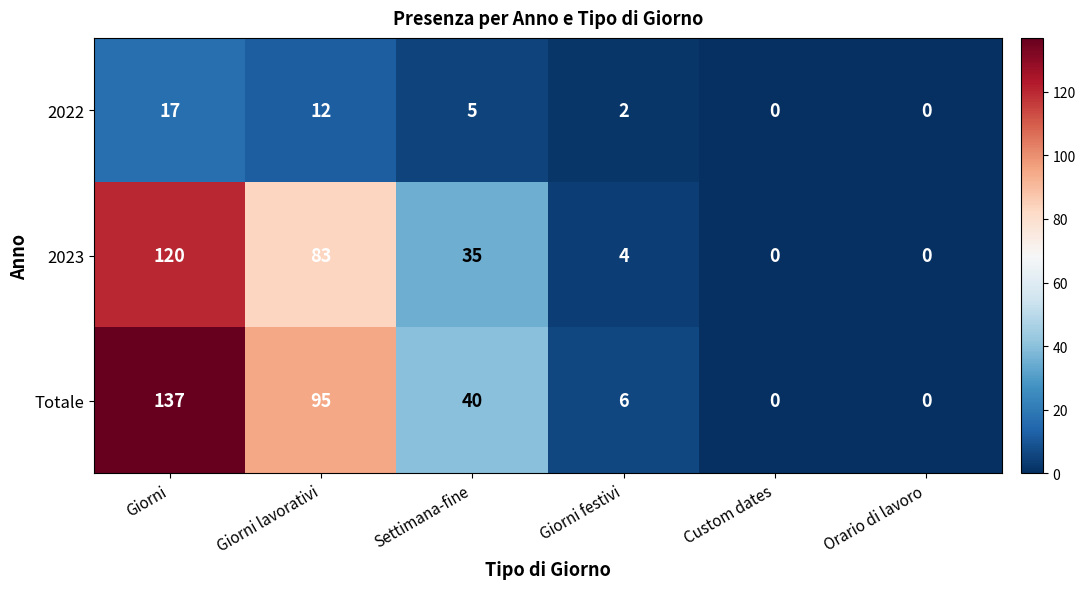

Which series has the largest total across all categories?

Totale